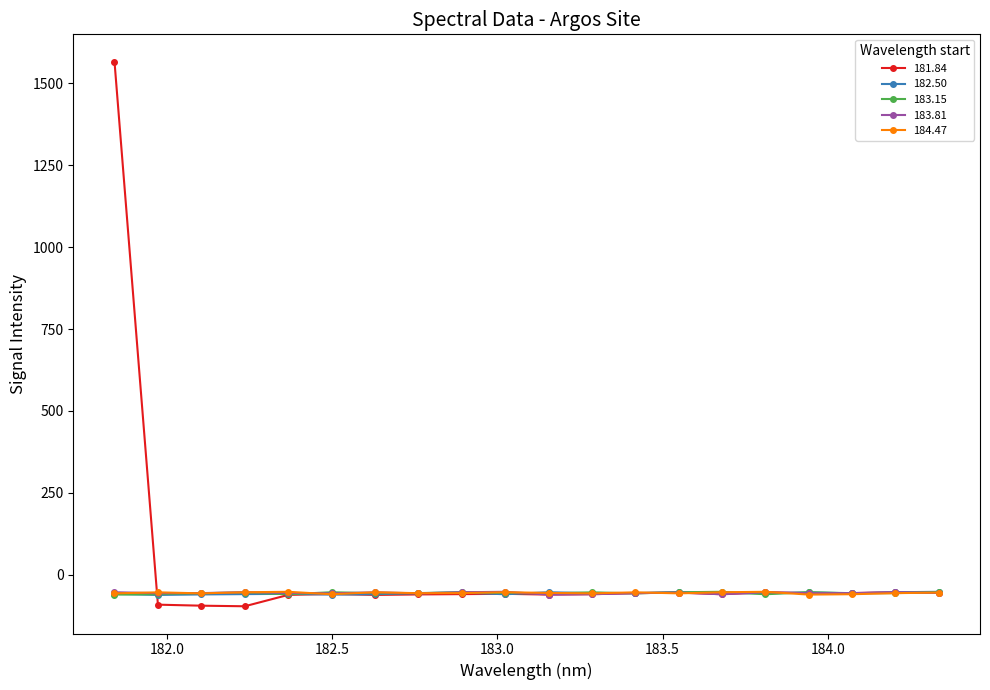

Which series has the largest total across all categories?

181.84